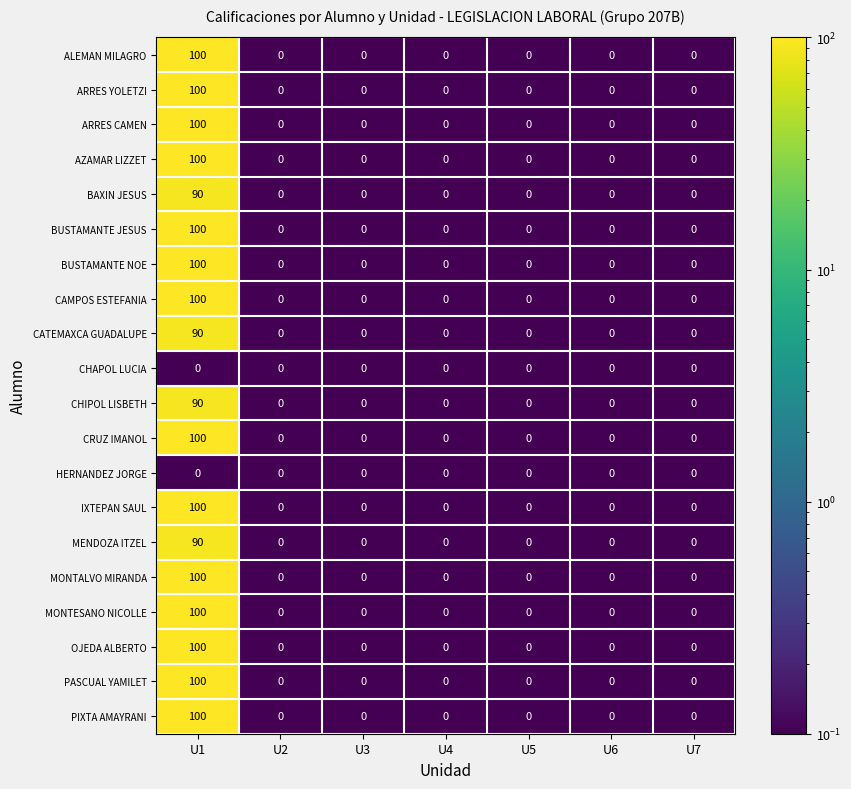

What is the average value of the IXTEPAN SAUL series?

14